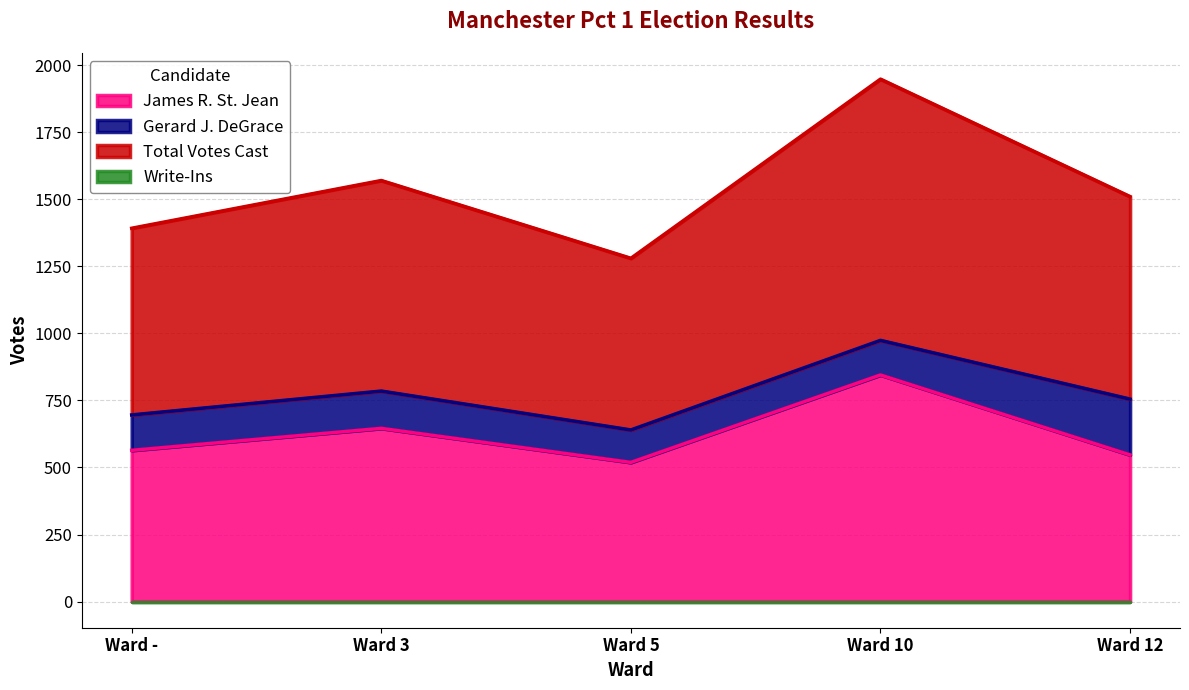

At how many categories does at least one series exceed 591?

5